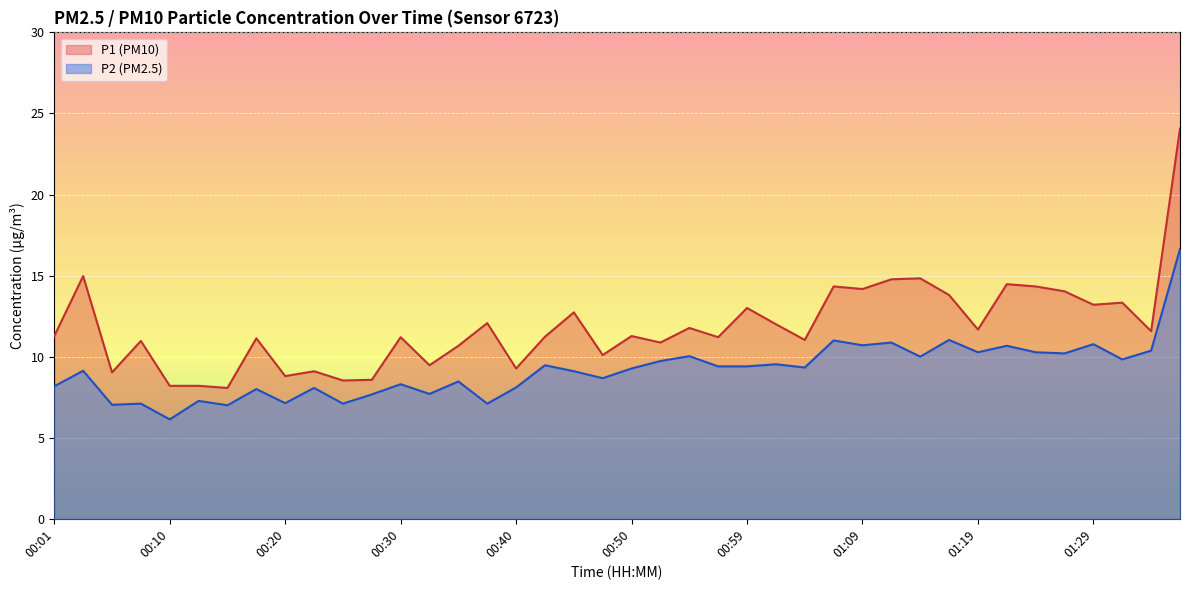

True or false: P1 and P2 intersect in this chart.

False